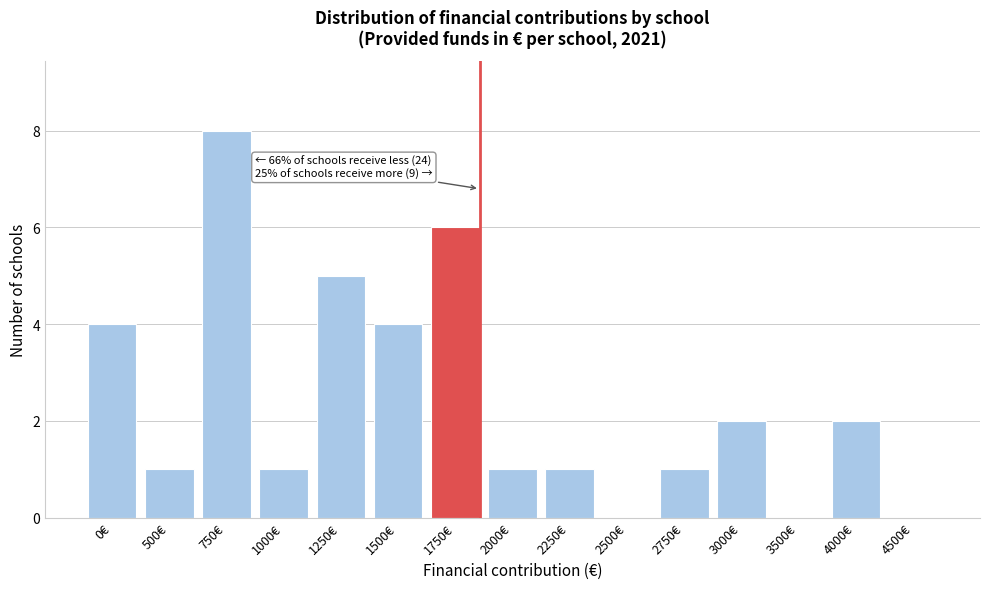

Reading left to right, what are all the values shown in this chart?

0€=4	500€=1	750€=8	1000€=1	1250€=5	1500€=4	1750€=6	2000€=1	2250€=1	2500€=0	2750€=1	3000€=2	3500€=0	4000€=2	4500€=0